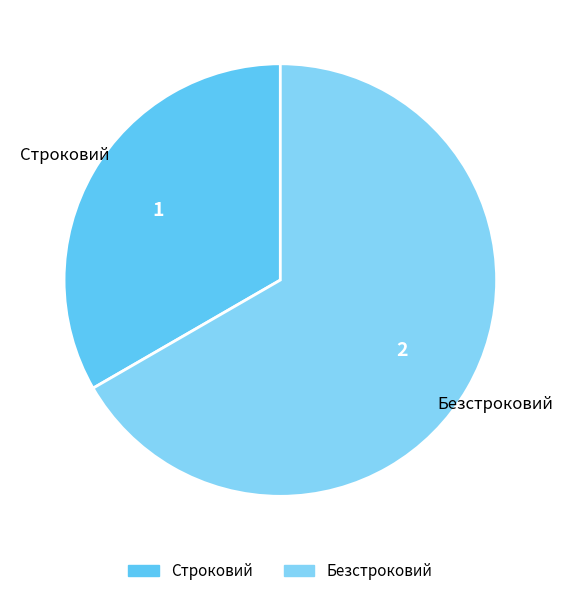

Rank the categories by value from lowest to highest.

Строковий, Безстроковий